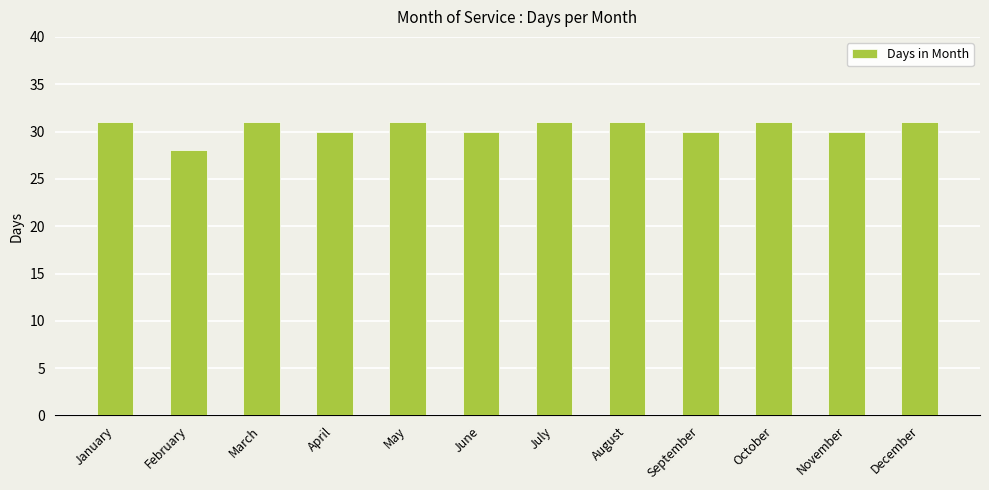

The chart shows a value of 18 at March. True or false?

False